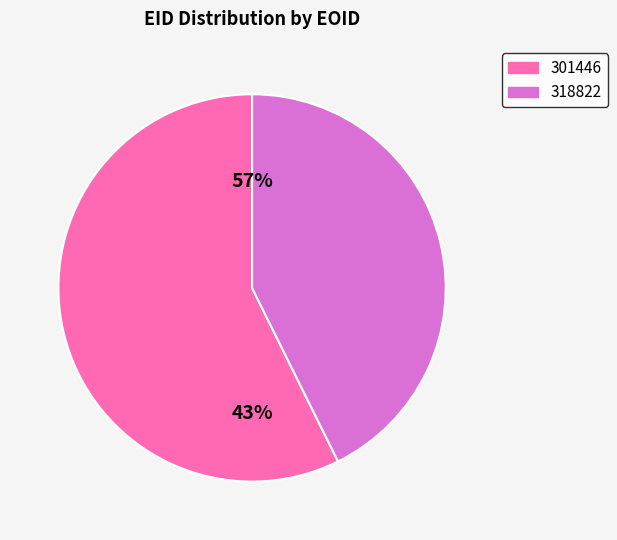

Which has a higher value, 301446 or 318822?

301446